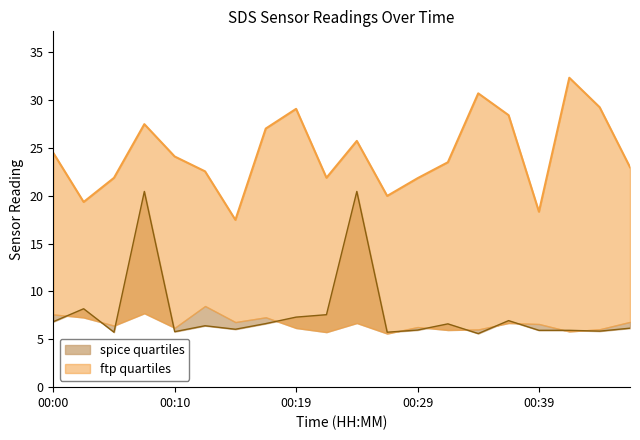

Reading right to left, transcribe all the data shown in this chart.

SDS_P1: 23.0	29.2	32.3	18.3	28.4	30.7	23.5	21.8	20.0	25.7	21.9	29.1	27.0	17.5	22.6	24.1	27.5	21.9	19.4	24.5
Max_cycle: 6.2	5.9	5.9	5.9	7.0	5.6	6.6	6.0	5.7	20.4	7.6	7.3	6.6	6.1	6.4	5.8	20.4	5.7	8.2	6.8